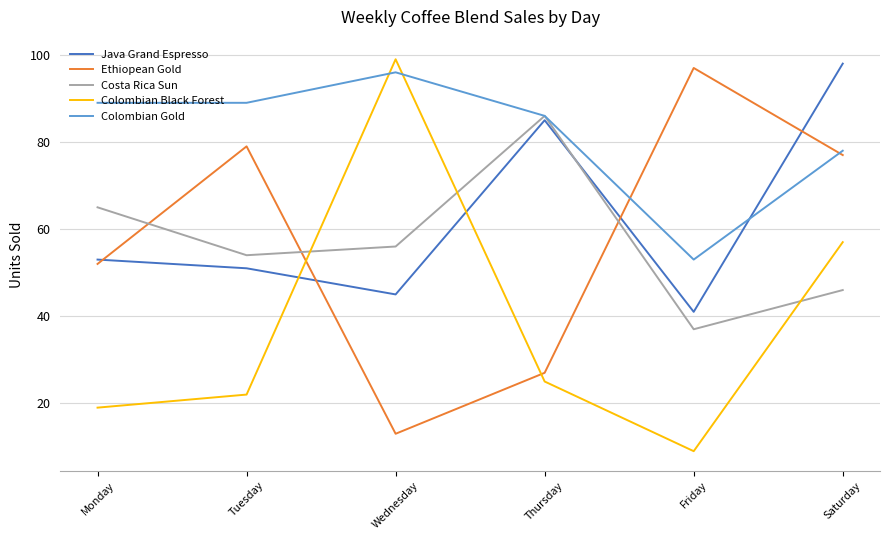

Rank the categories by Ethiopean Gold value from highest to lowest.

Friday, Tuesday, Saturday, Monday, Thursday, Wednesday